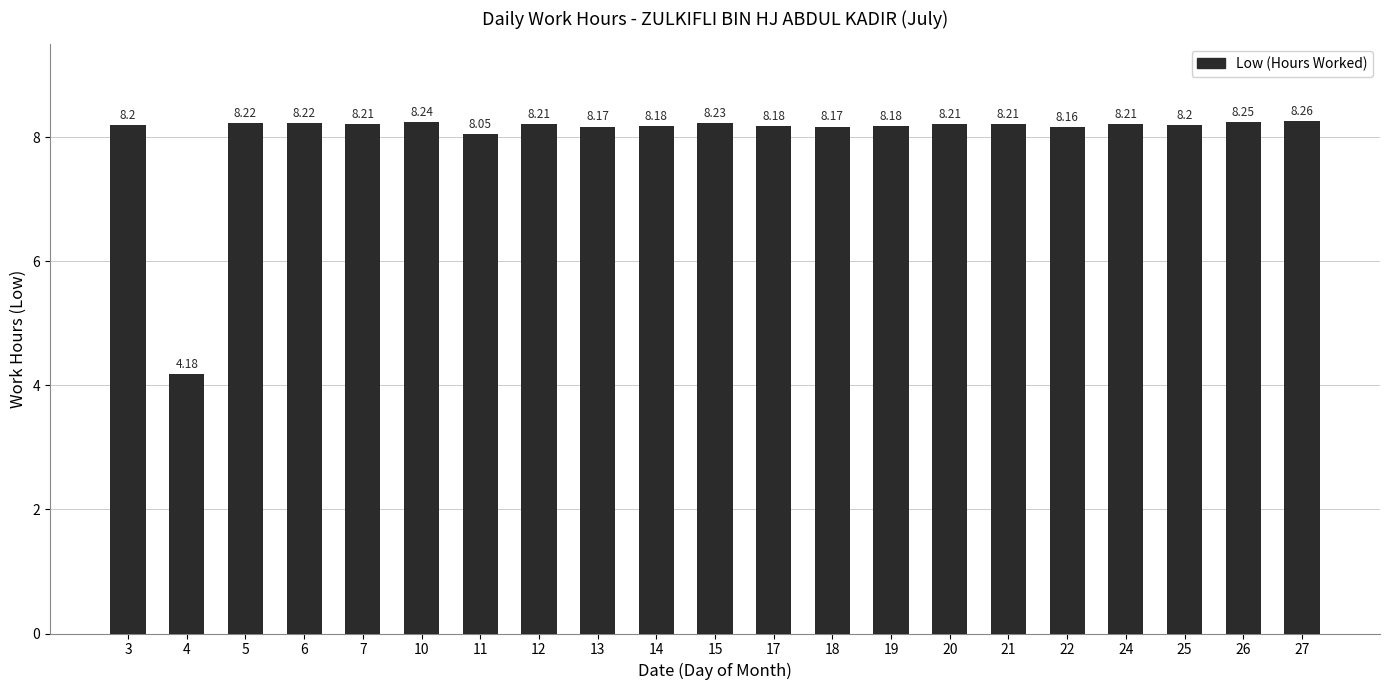

What is the value of the 21st bar from the left?

8.3